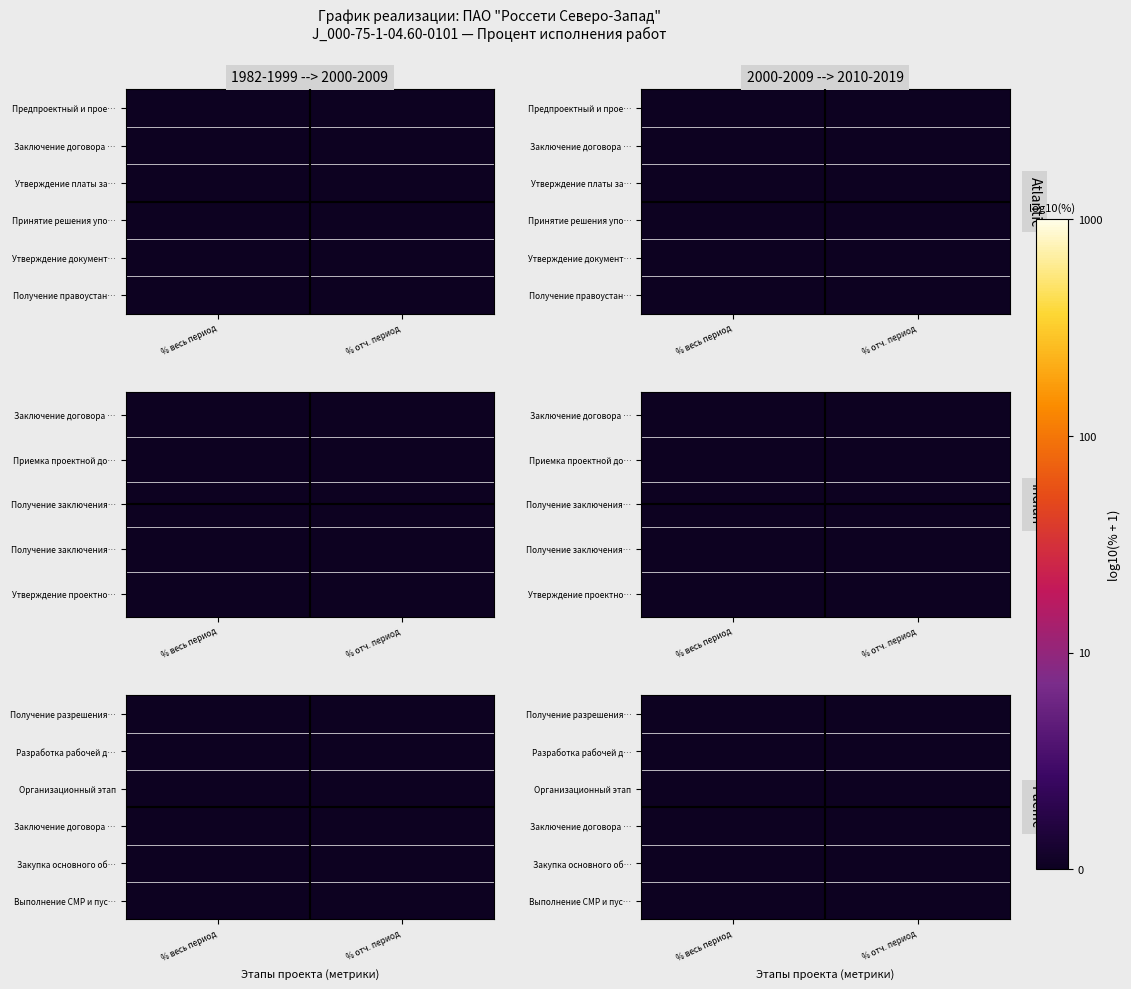

At which category is the sum across all series the highest?

% весь период